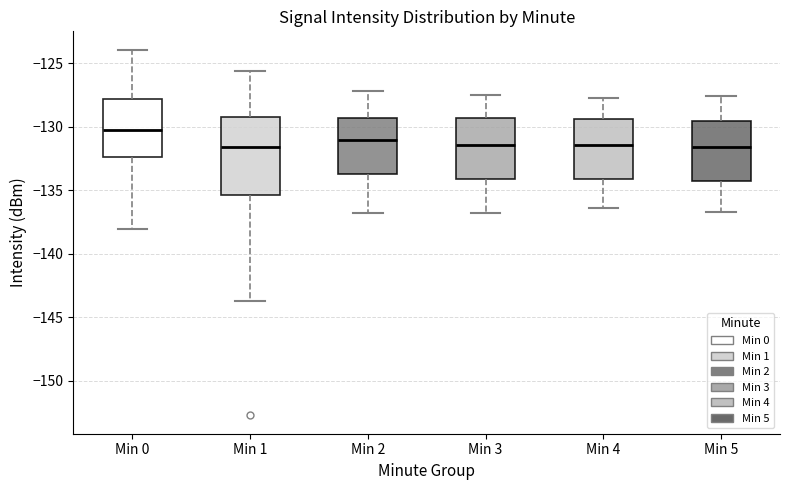

Reading left to right, transcribe this box plot: for each box, give where its median line is, the range the box spans, and where its two whiskers end, as read against the y-axis. The values are not printed on the chart, so give them approximately, as read against the axis.

Min 0: median -130.5, box -132.5 to -128.0, whiskers -138.0 to -124.0
Min 1: median -131.5, box -135.5 to -129.0, whiskers -144.0 to -125.5
Min 2: median -131.0, box -133.5 to -129.5, whiskers -137.0 to -127.0
Min 3: median -131.5, box -134.0 to -129.5, whiskers -137.0 to -127.5
Min 4: median -131.5, box -134.0 to -129.5, whiskers -136.5 to -127.5
Min 5: median -131.5, box -134.5 to -129.5, whiskers -136.5 to -127.5